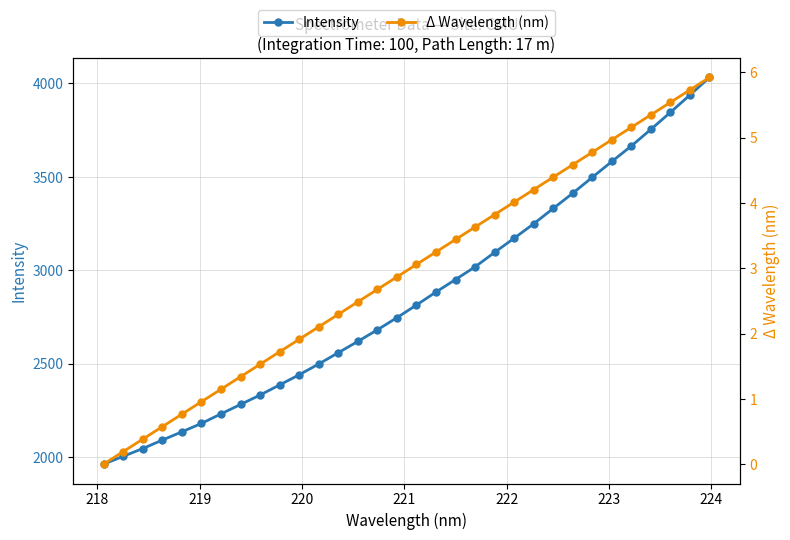

What is the value of the Intensity point at the 5th from the left?

2135.0